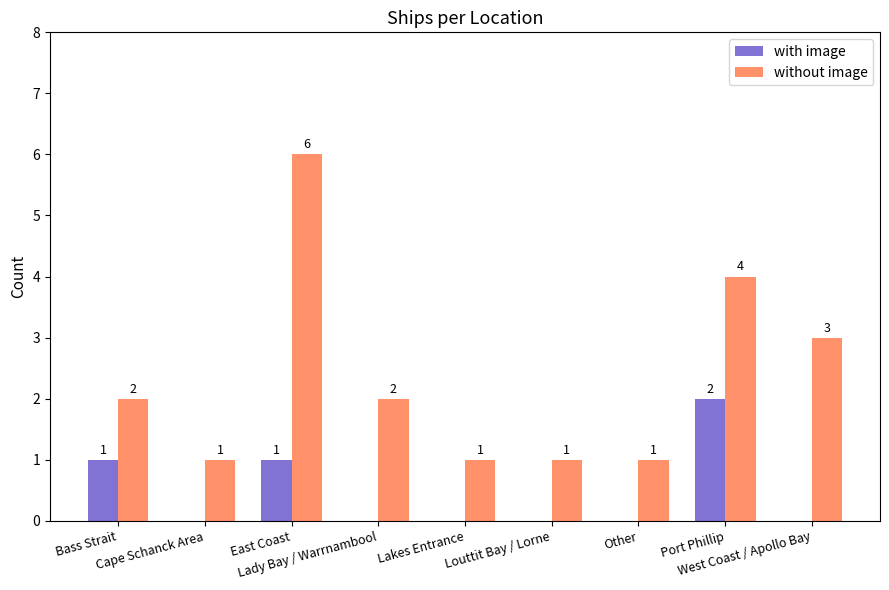

Is it true that with image equals 0 at Cape Schanck Area?

True